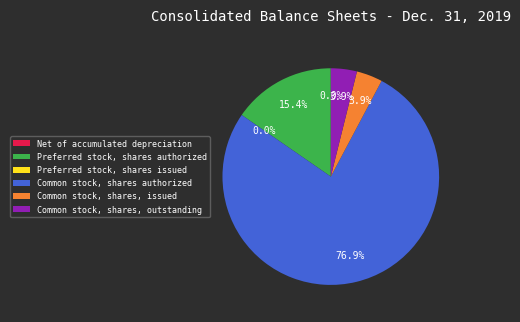

To the nearest percent, what is the difference between the largest and smallest slice percentages?

77%